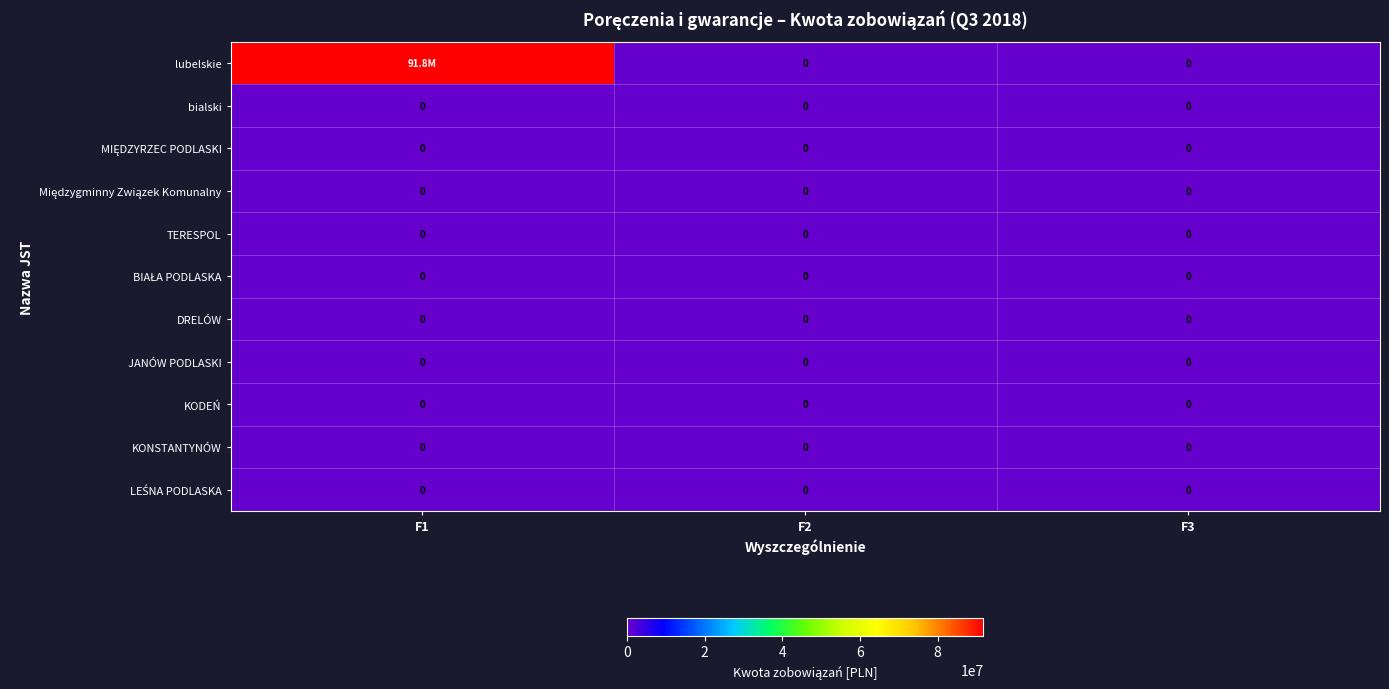

What is the average value of the lubelskie series?

30595633.9